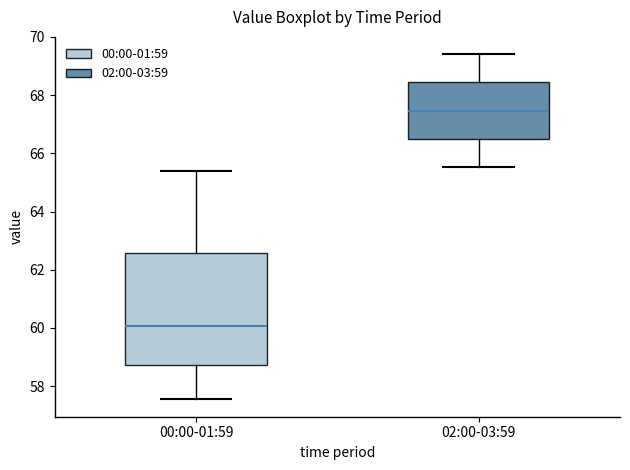

Which box has the lowest median line?

00:00-01:59